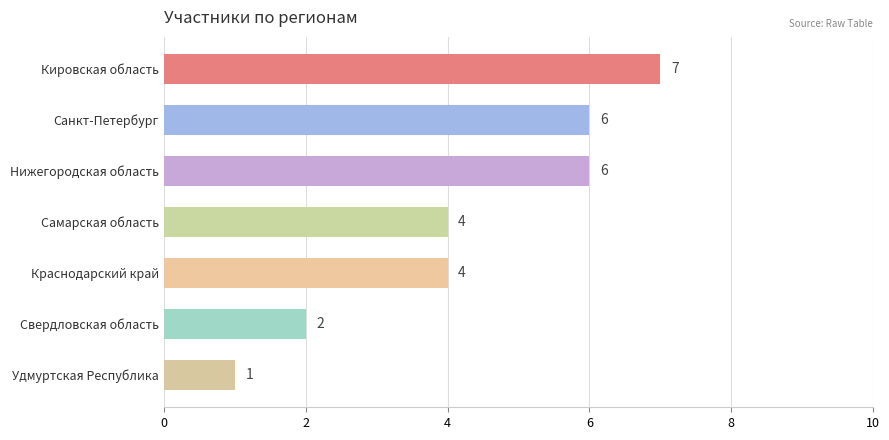

What is the change in value from Кировская область to Удмуртская Республика?

-6